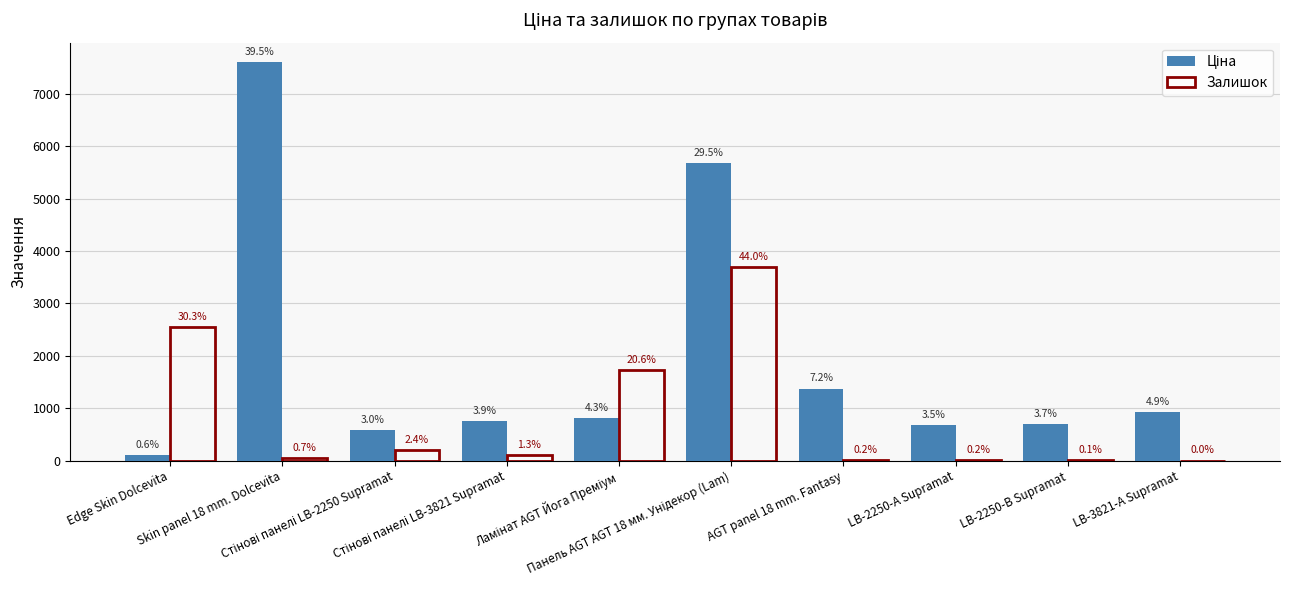

Does the chart contain stacked bars?

No